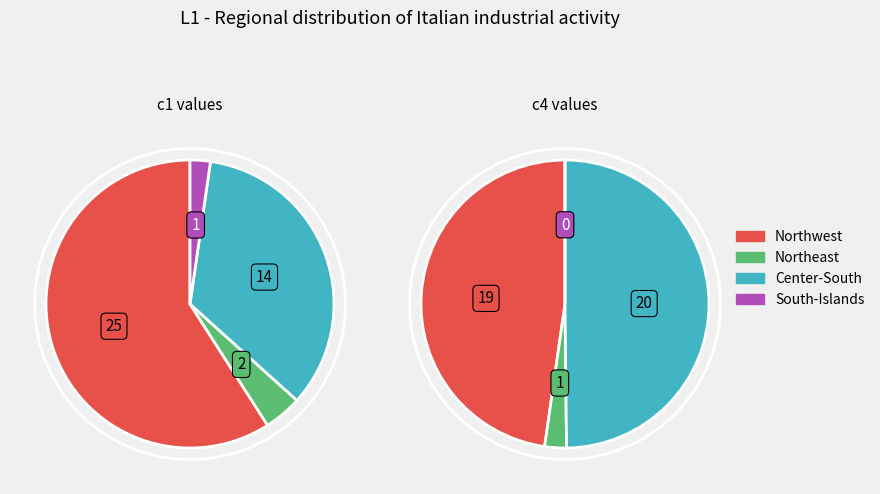

Is TOSCANA the majority of the pie?

No